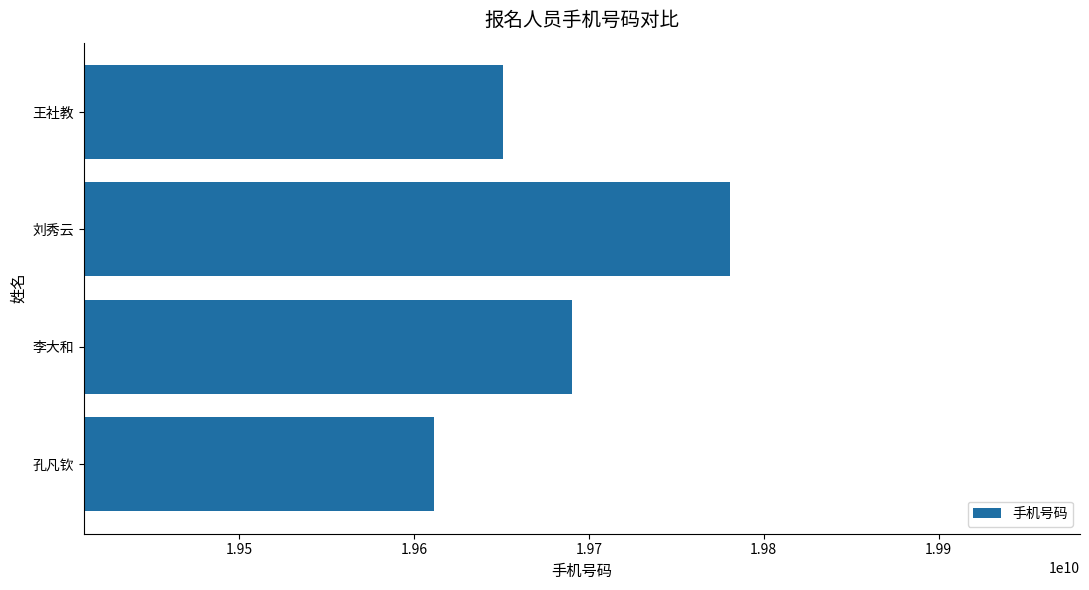

What is the difference between the maximum and minimum values?

169685469